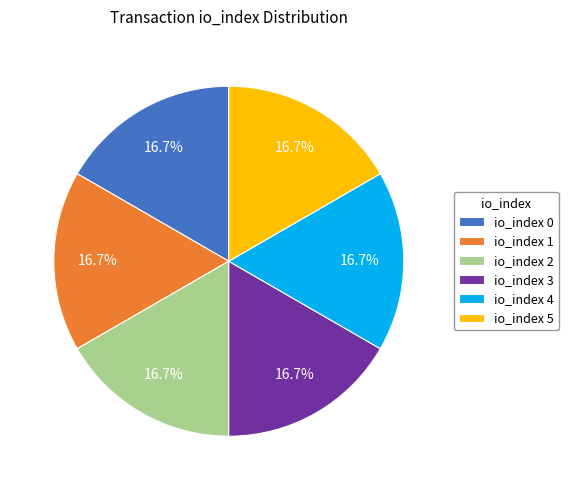

Count the number of slices in the pie.

6